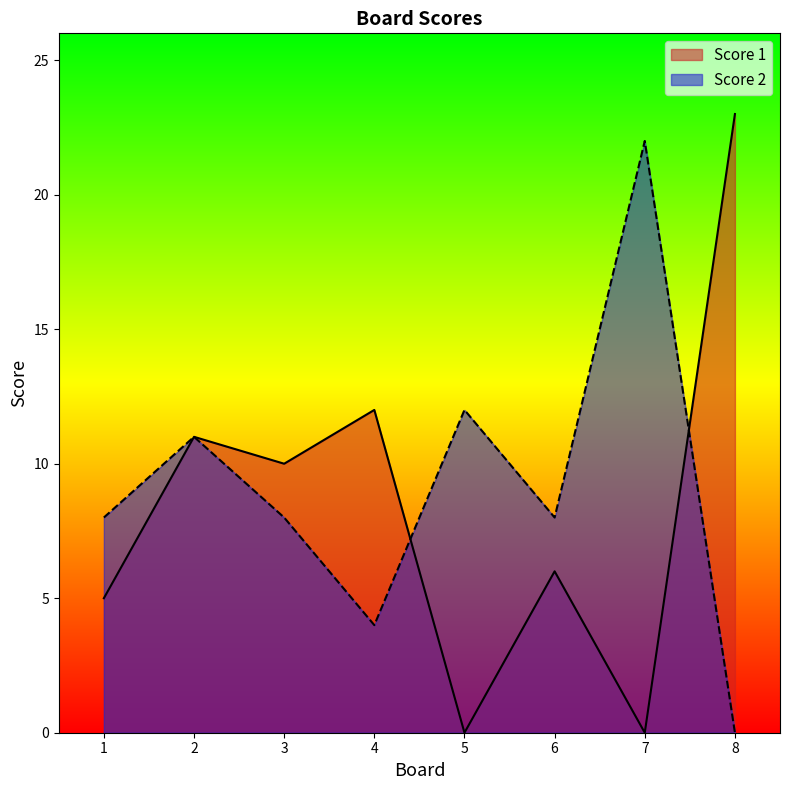

At which label is Score 1 closest to 11?

2